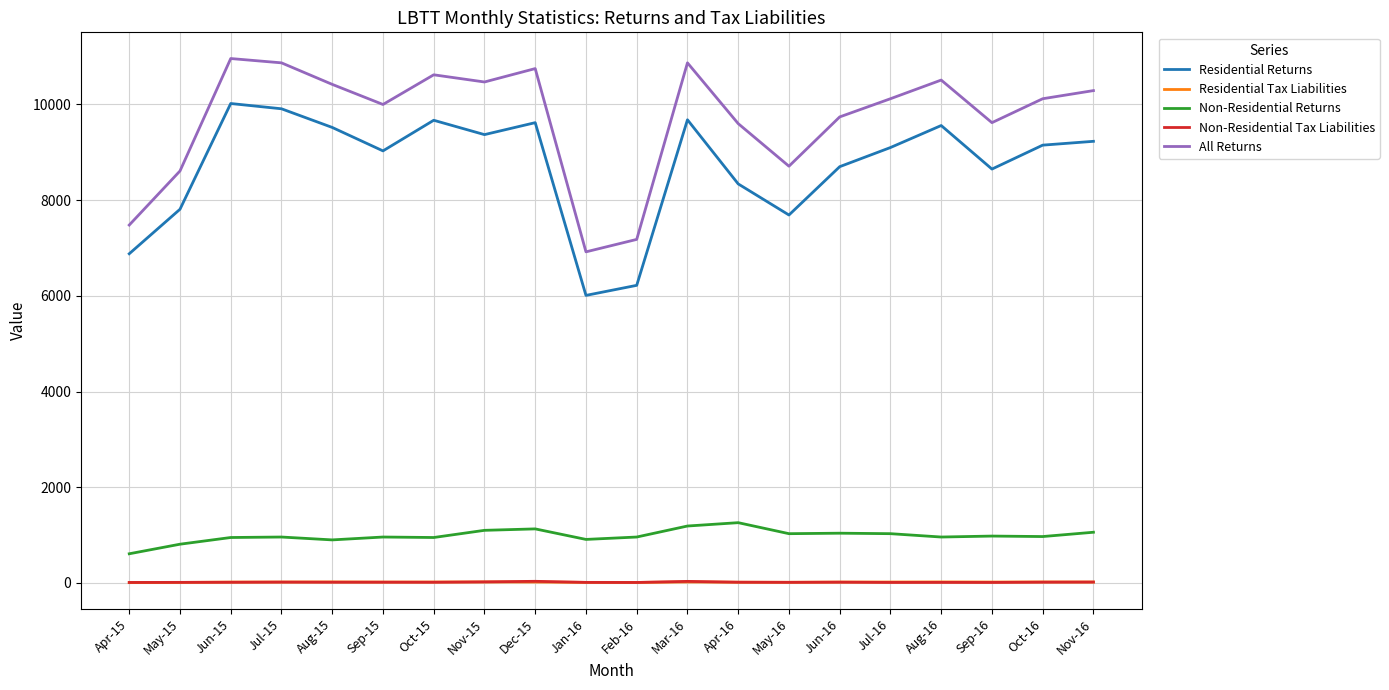

Which series has the largest total across all categories?

All Returns